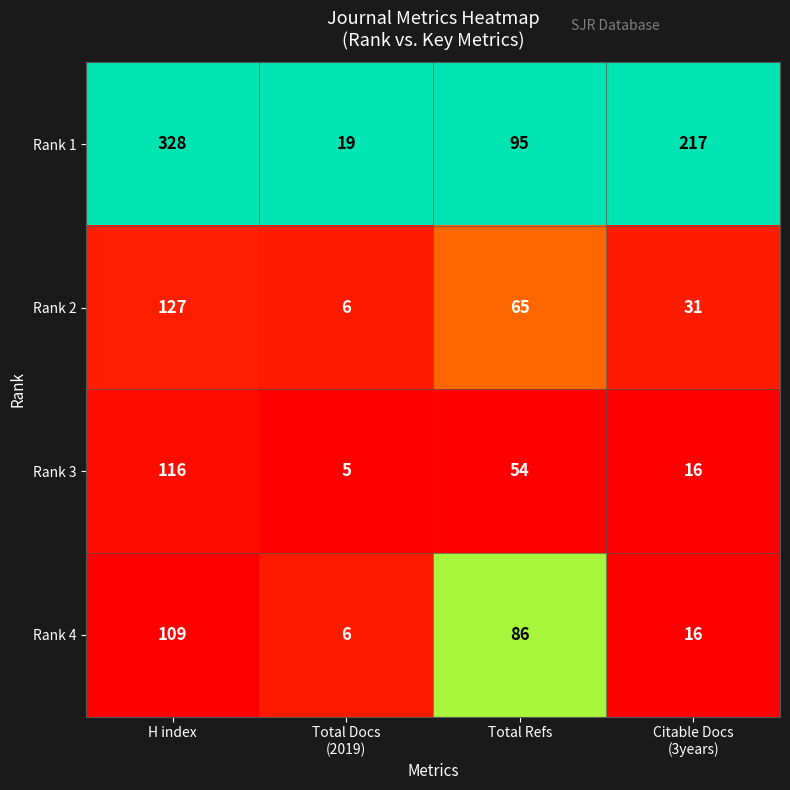

The value of Rank 2 at H index is 127. True or false?

True